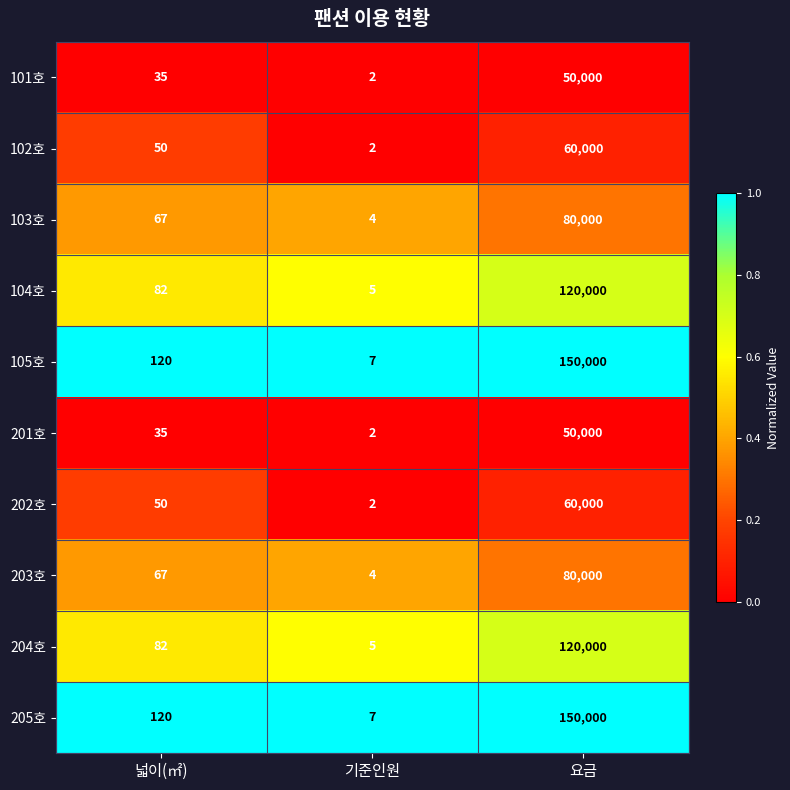

What is the spread (max minus min) of values at 요금?

100000